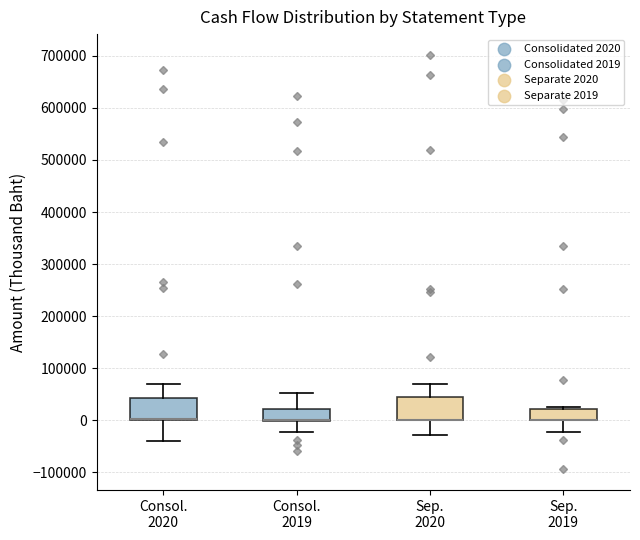

Where is the lower edge of the box for Consol. 2019 on the y-axis? The values are not printed on the chart, so give them approximately, as read against the axis.

0